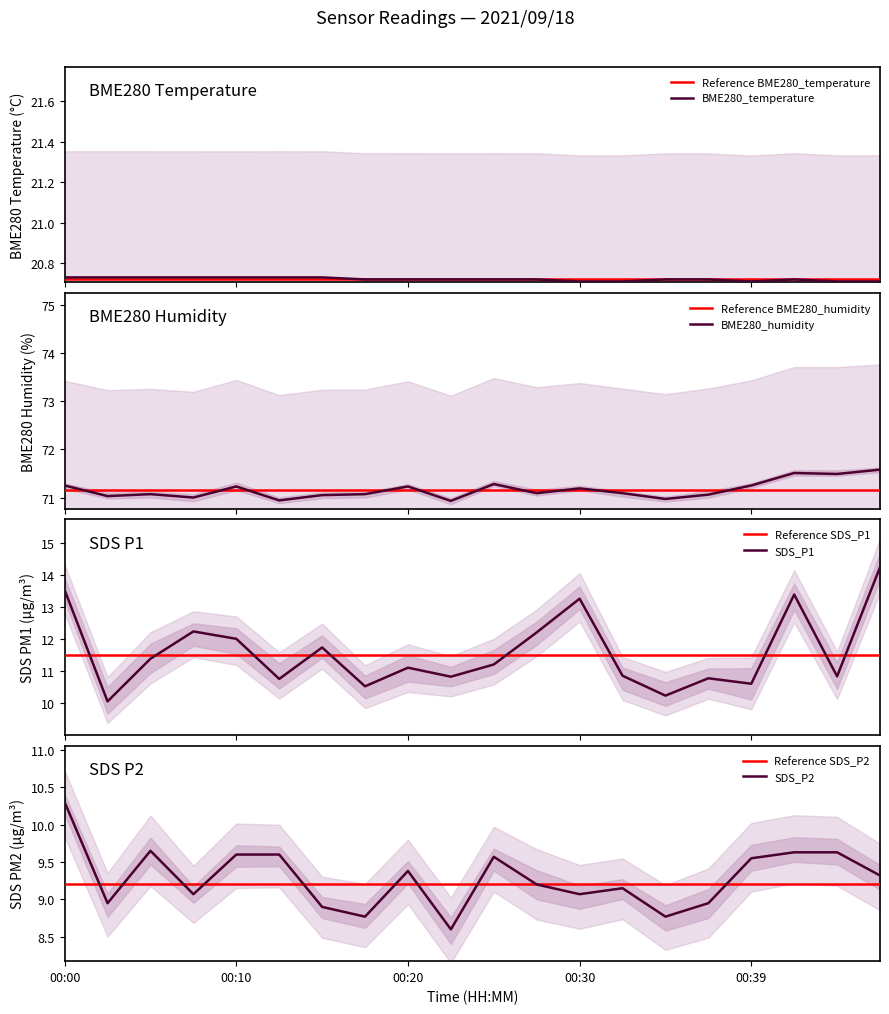

True or false: BME280_temperature and BME280_humidity intersect in this chart.

False